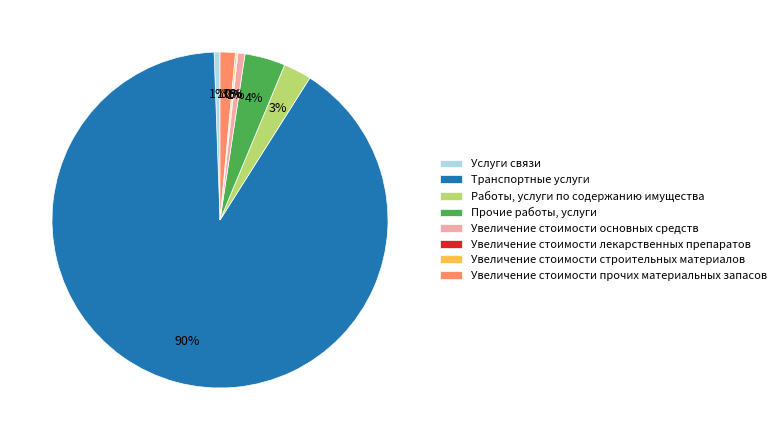

Is the sum of Транспортные услуги and Услуги связи greater than half?

Yes